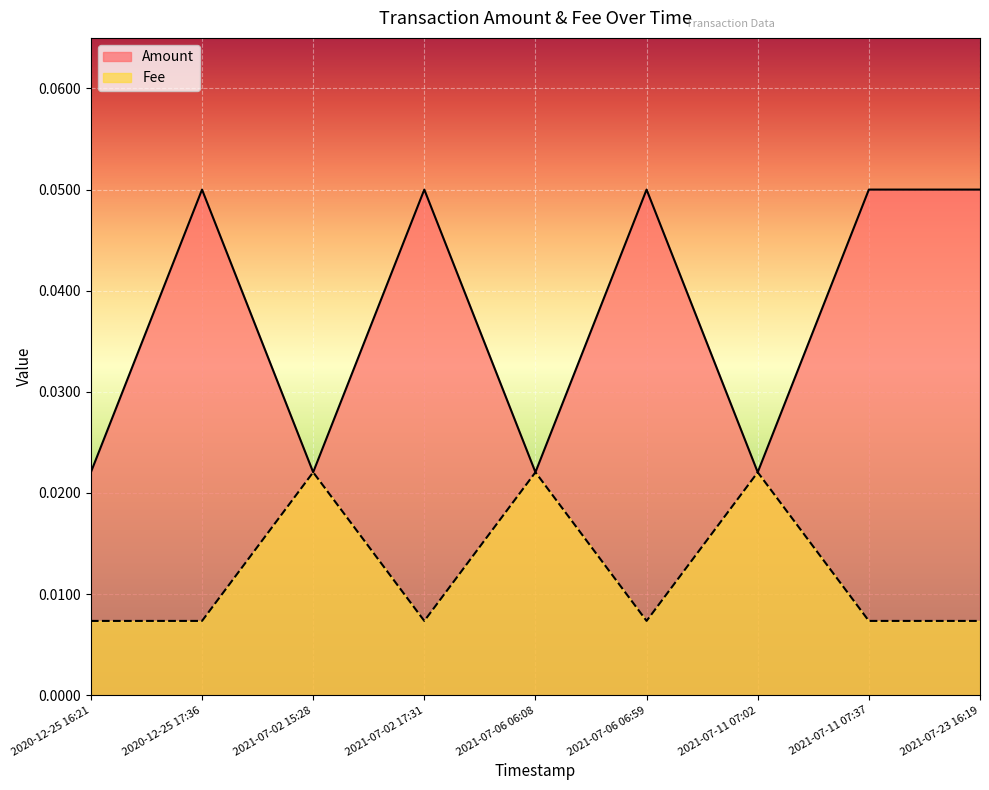

List the labels in order of Amount value, largest first.

2020-12-25 17:36, 2021-07-02 17:31, 2021-07-06 06:59, 2021-07-11 07:37, 2021-07-23 16:19, 2020-12-25 16:21, 2021-07-02 15:28, 2021-07-06 06:08, 2021-07-11 07:02